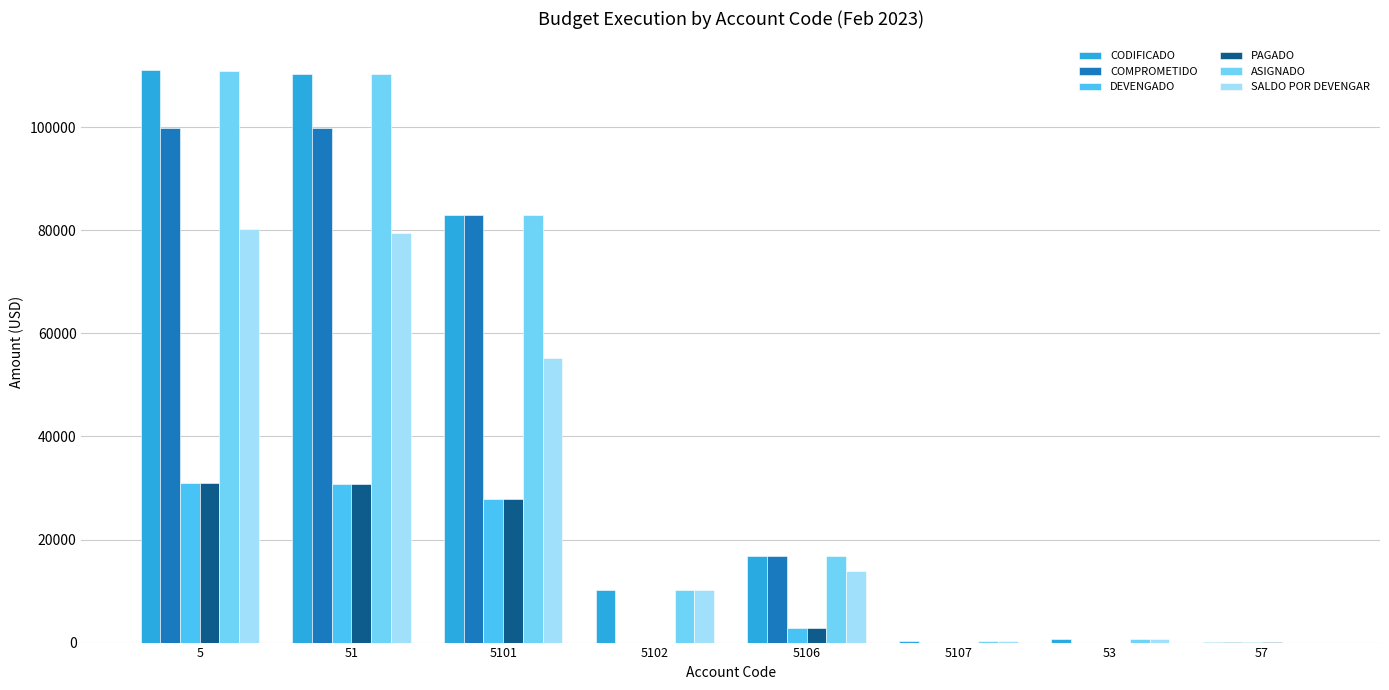

Is it true that COMPROMETIDO equals 82993.0 at 5101?

True